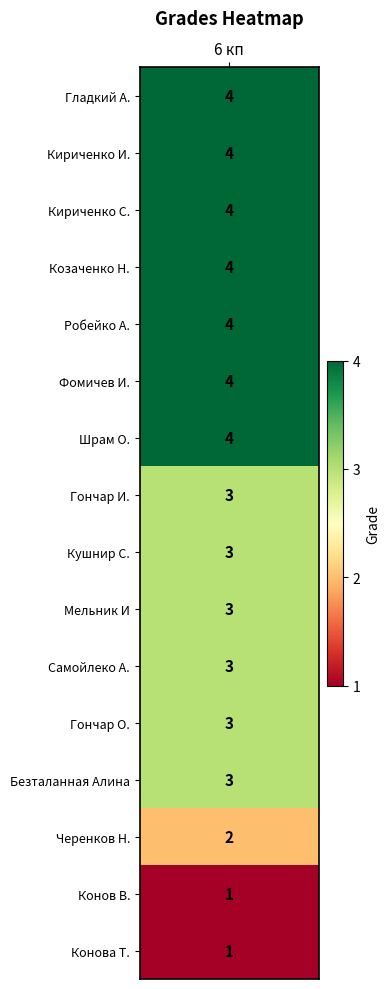

What is the difference between the values at Гладкий А. and Гончар И.?

1